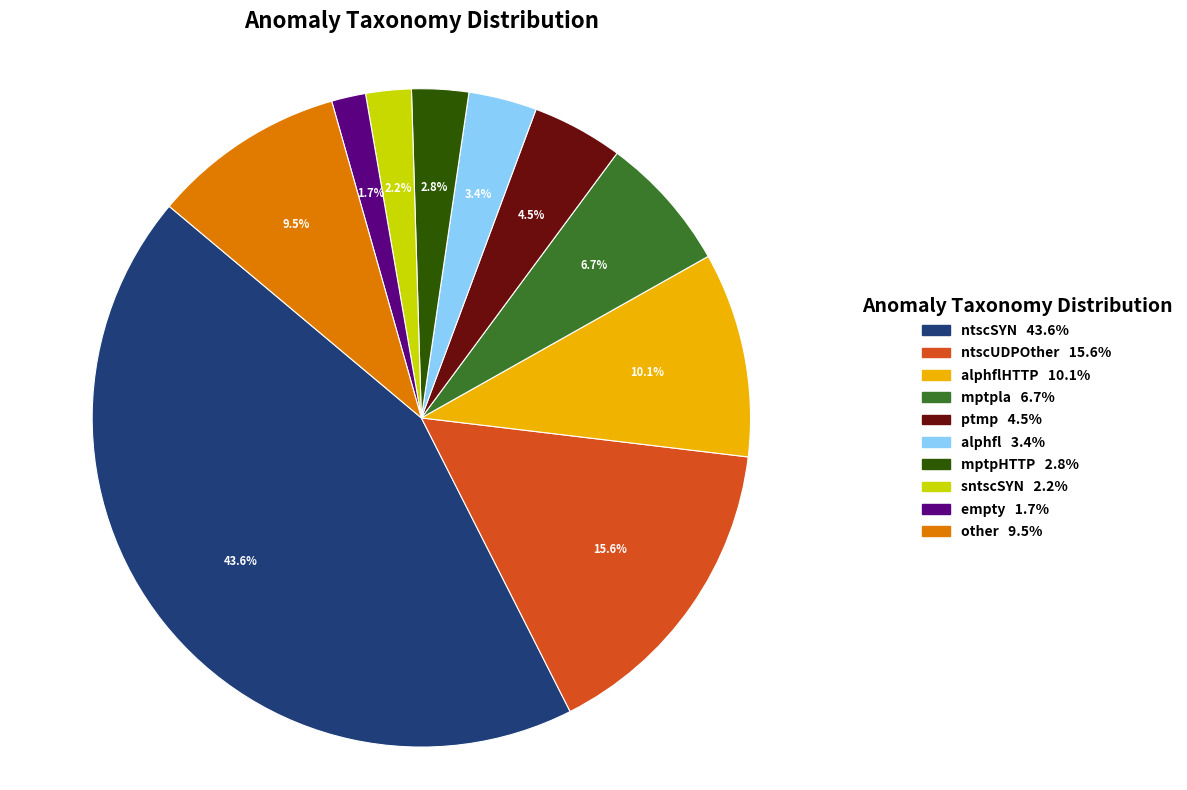

Does any single category account for the majority?

No